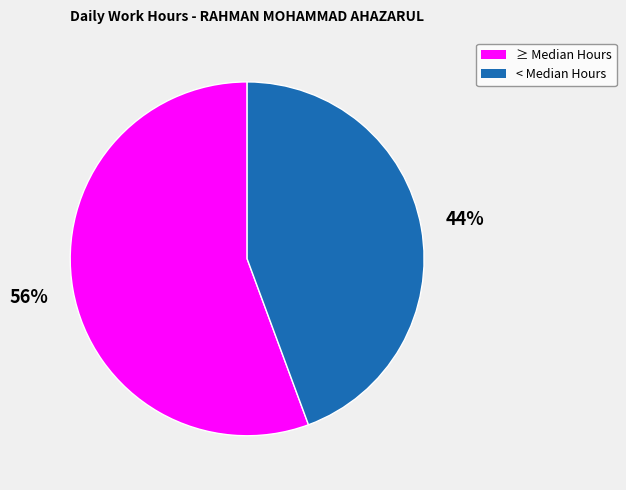

Does any single category account for the majority?

Yes